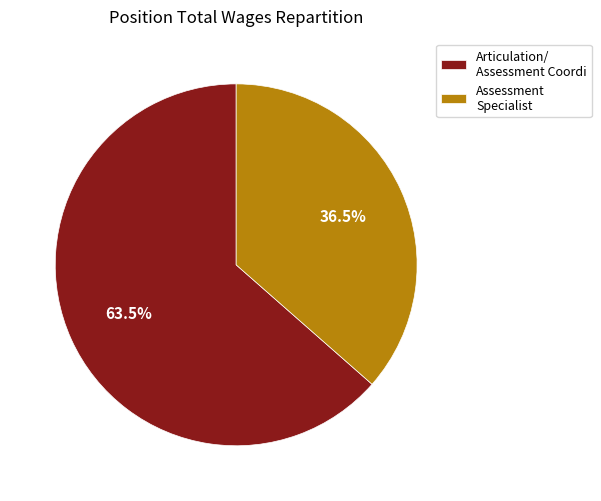

Rank the categories by value from highest to lowest.

Articulation/ Assessment Coordi, Assessment Specialist